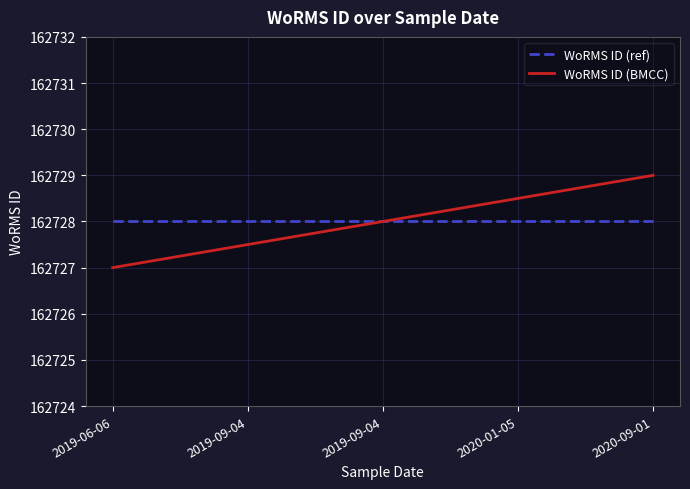

Reading left to right, list all the values displayed in this chart.

WoRMS ID (ref): 162728.0	162728.0	162728.0	162728.0	162728.0
WoRMS ID (BMCC): 162727.0	162727.5	162728.0	162728.5	162729.0